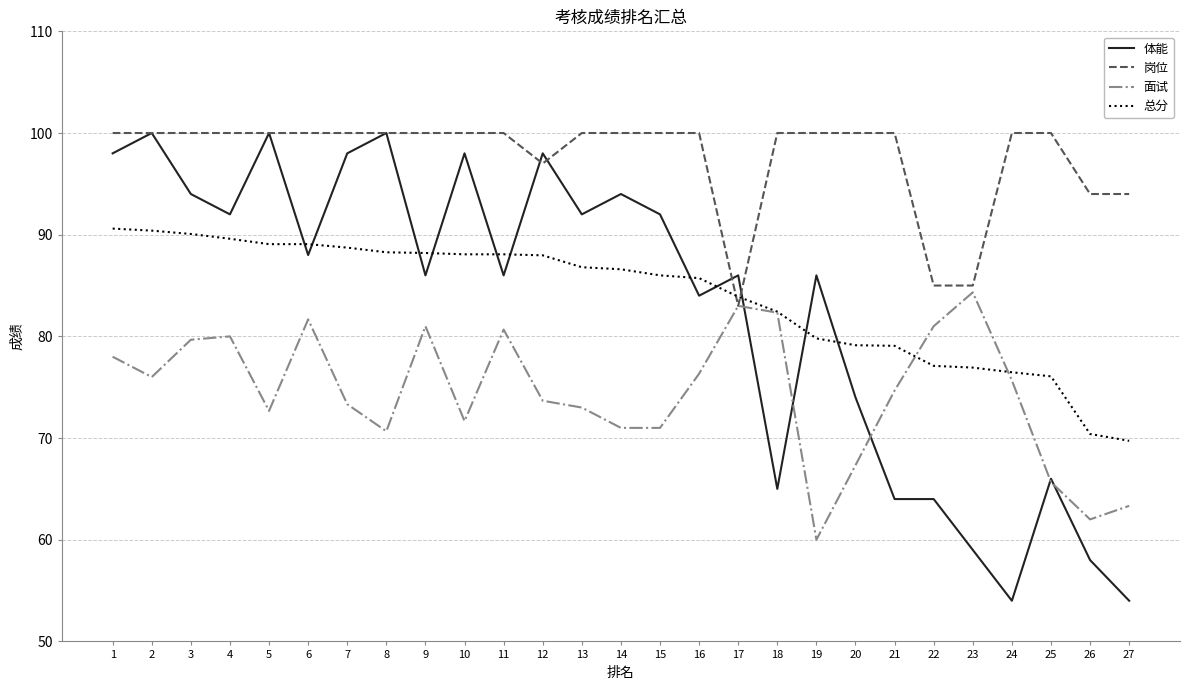

True or false: 岗位 has a value of 165.8 at 14.

False